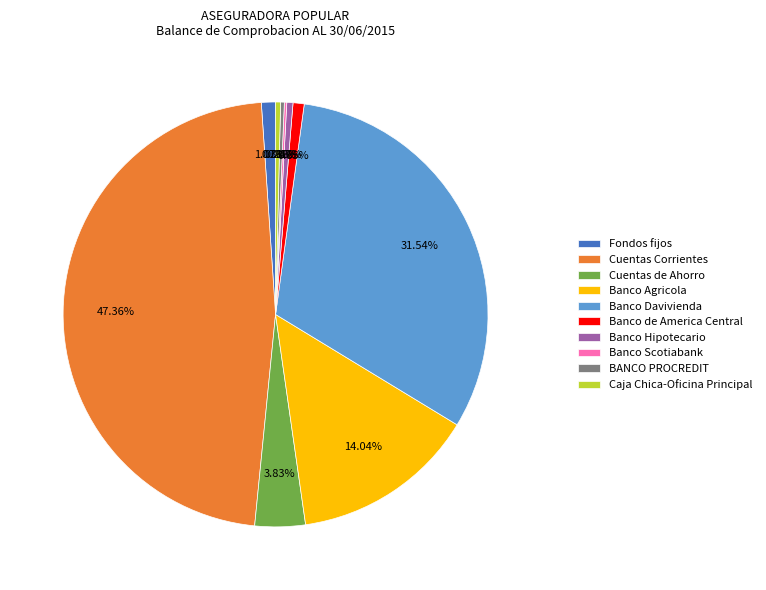

Between Banco Hipotecario and Banco Agricola, which is larger?

Banco Agricola